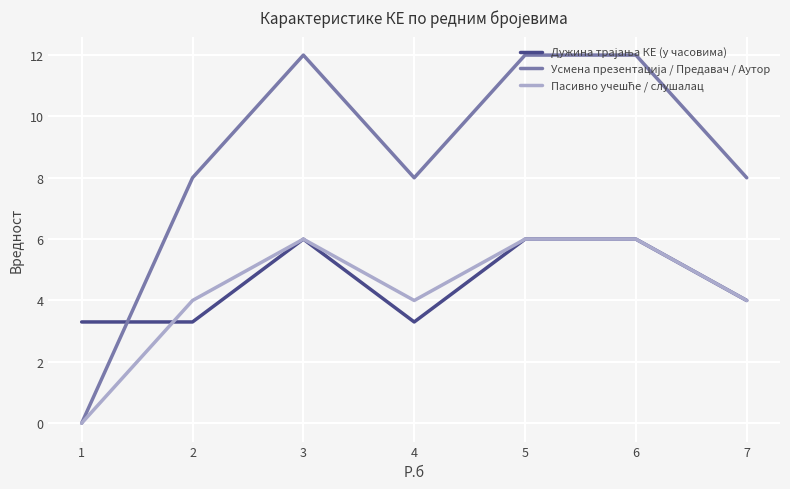

What is the total value across all series at 7?

16.0